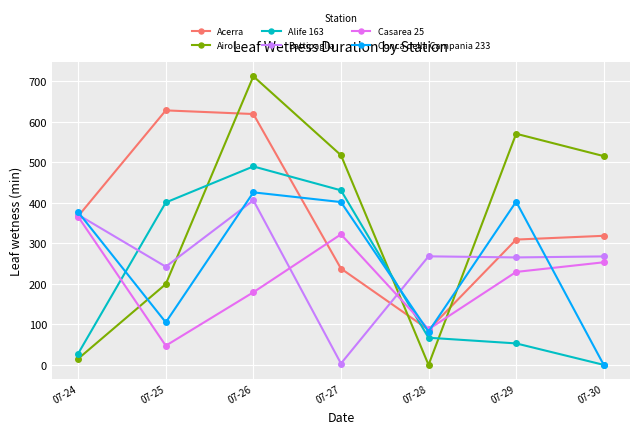

In Alife 163, how many points are higher than both neighbors (excluding endpoints)?

1